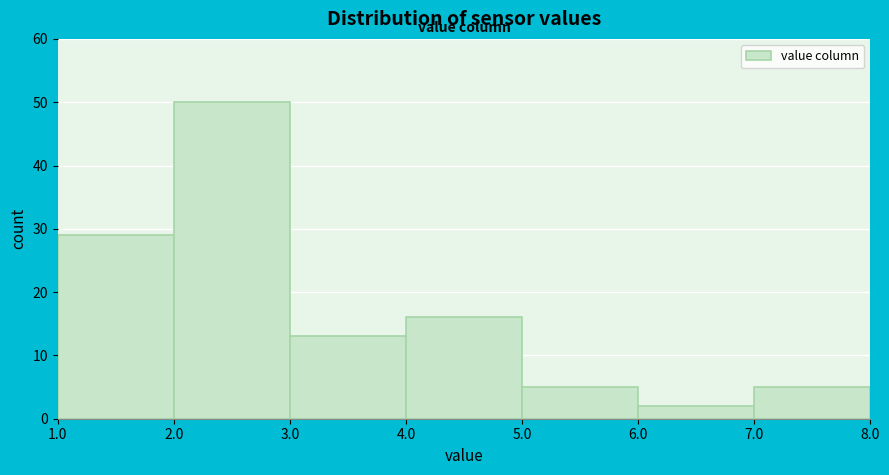

Over which range of the x-axis is the bar tallest?

2.0 to 3.0